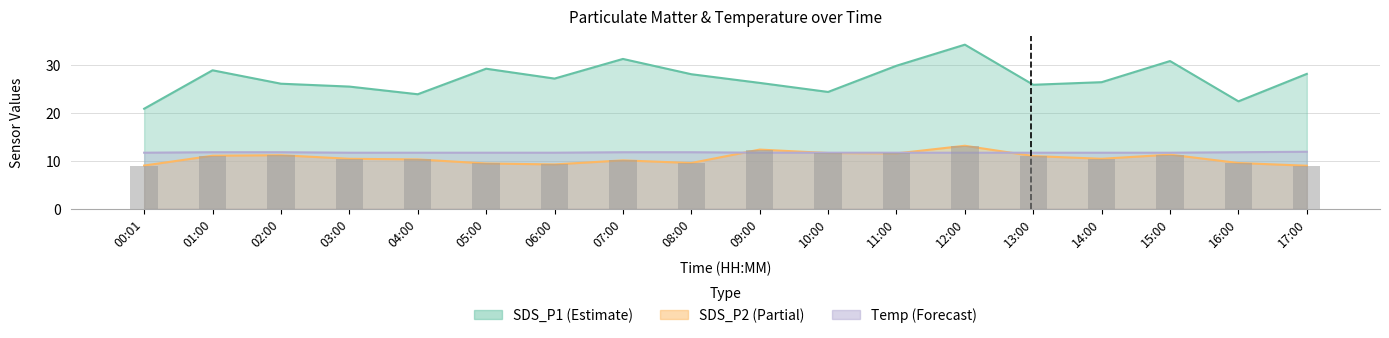

Reading left to right, extract all data points from this chart.

9.0	11.1	11.2	10.4	10.3	9.4	9.2	10.1	9.6	12.3	11.6	11.6	13.2	11.0	10.4	11.3	9.6	9.0